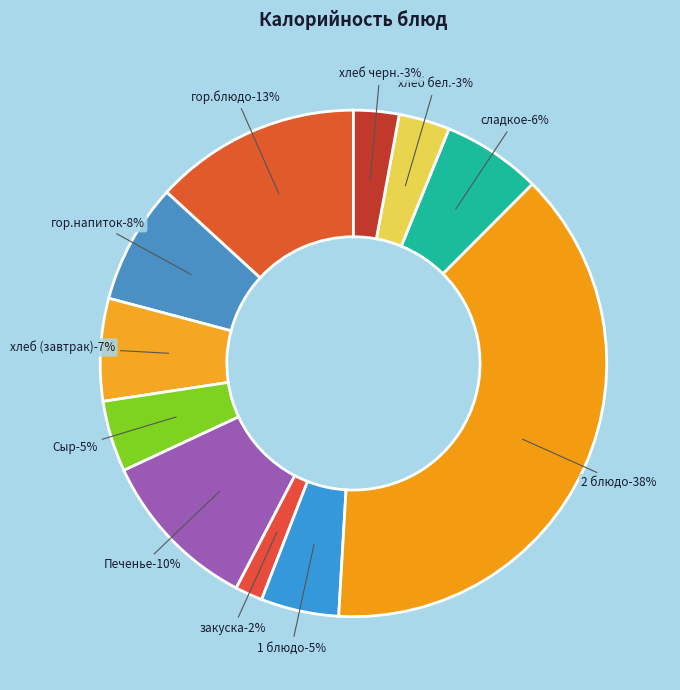

Which has a higher value, гор.блюдо or хлеб (завтрак)?

гор.блюдо